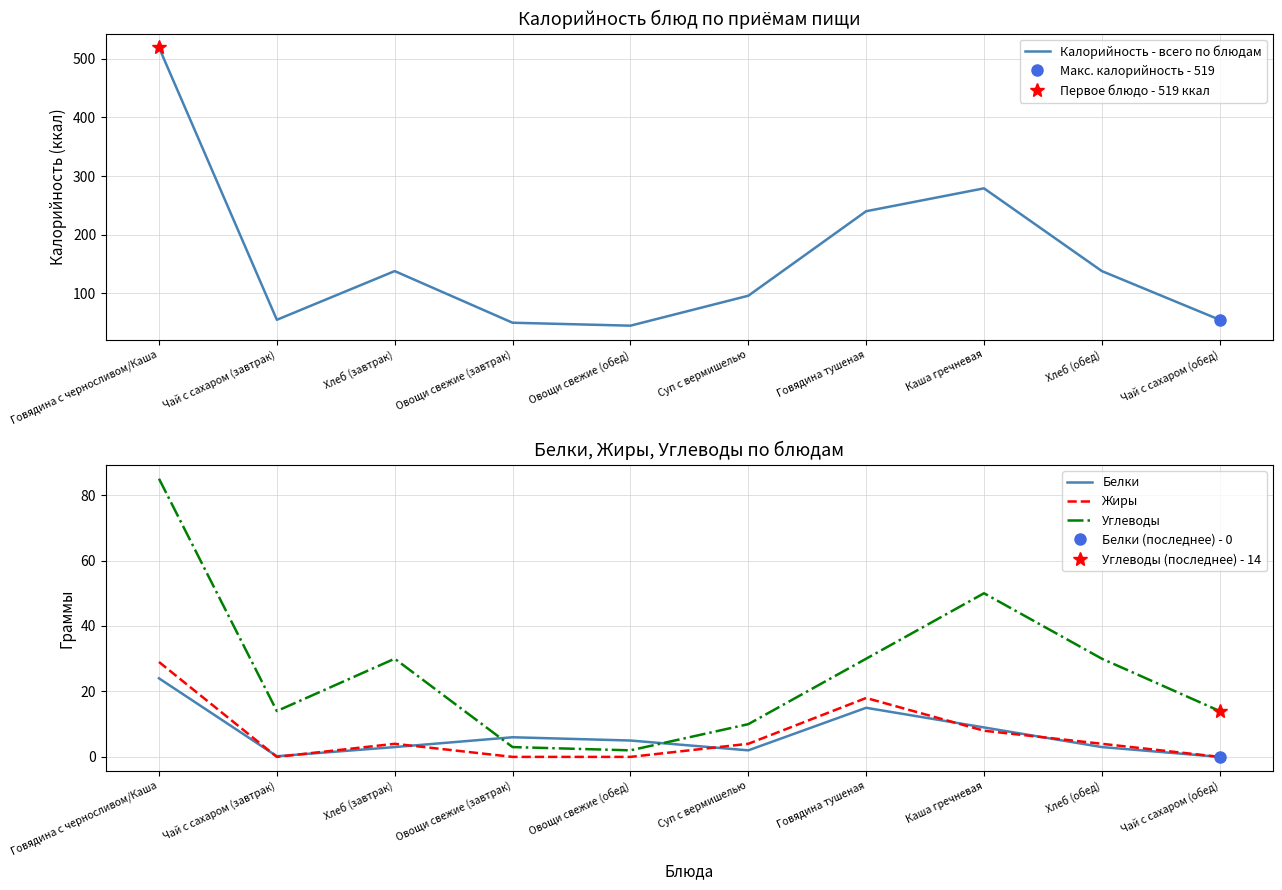

How many data points does each series have?

10